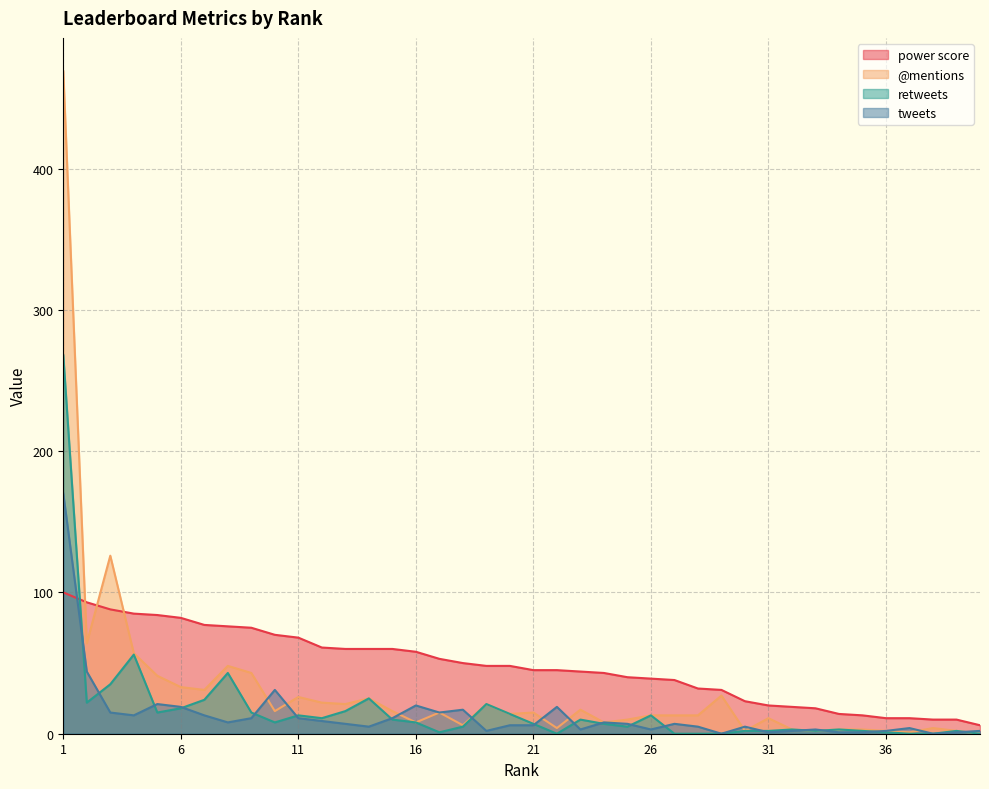

Rank the series by their maximum value, from highest to lowest.

@mentions, retweets, tweets, power score